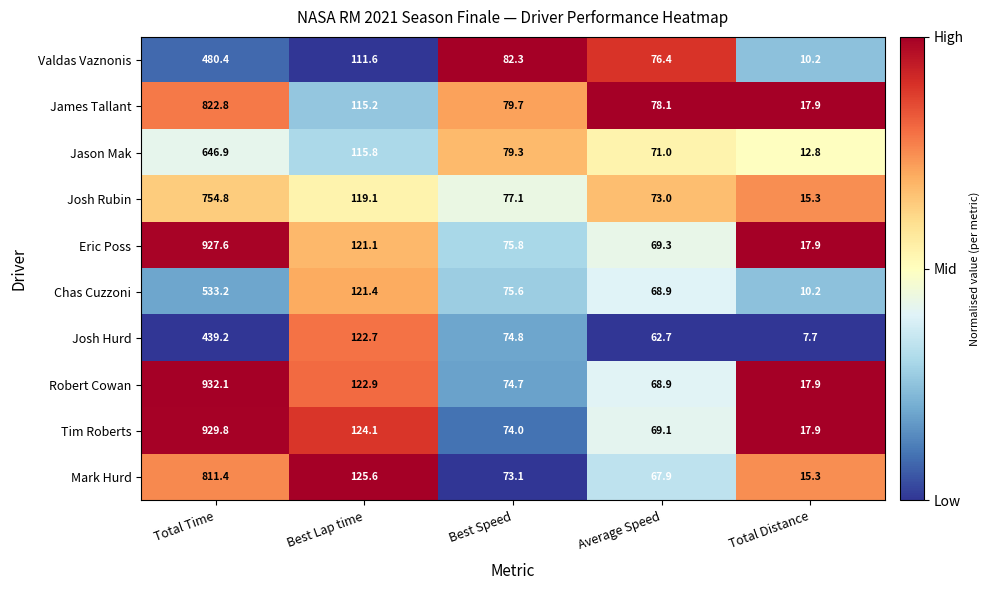

Between Best Lap time and Best Speed, which series saw the biggest shift?

Mark Hurd